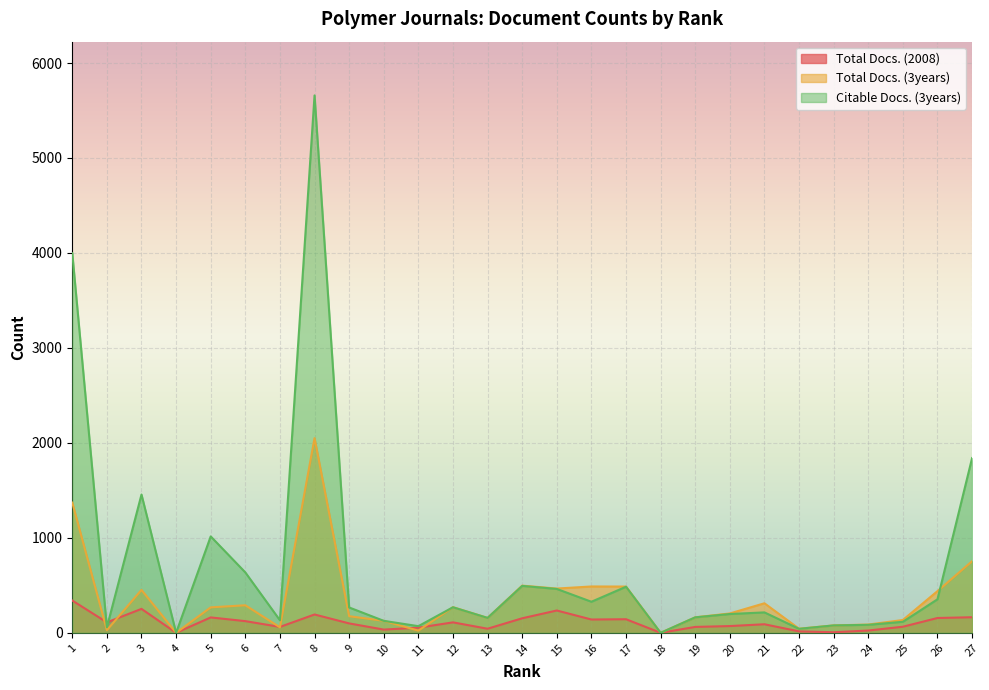

What is the total value across all series at 16?

955